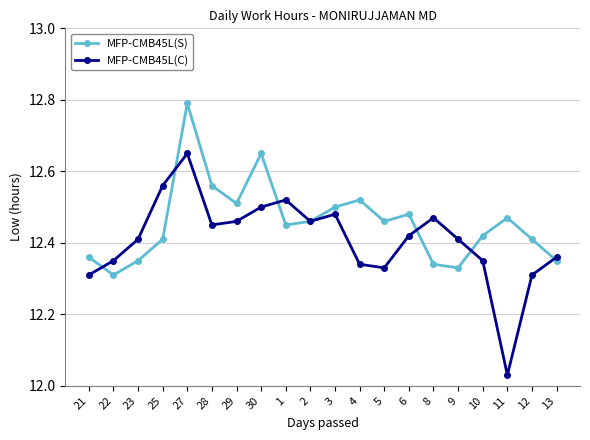

What is the label of the 1st point from the right?

13